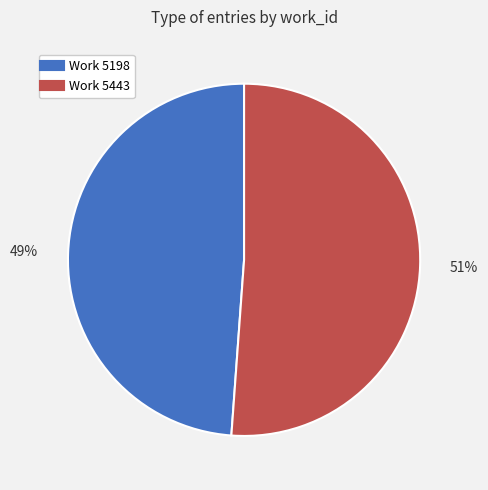

Is there any slice that represents more than half of the pie?

Yes